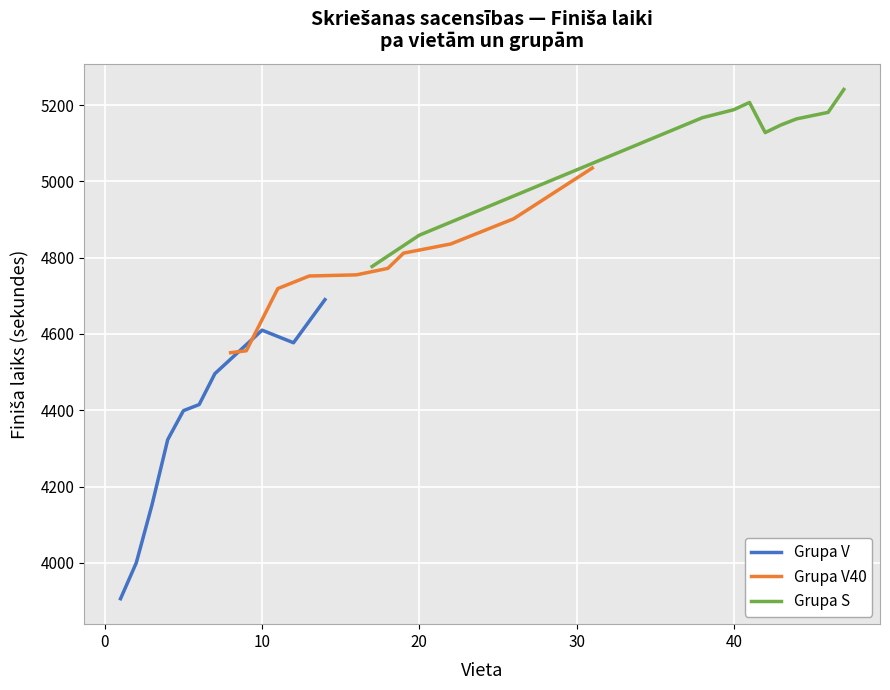

Which has a higher value, 7 or 40?

7